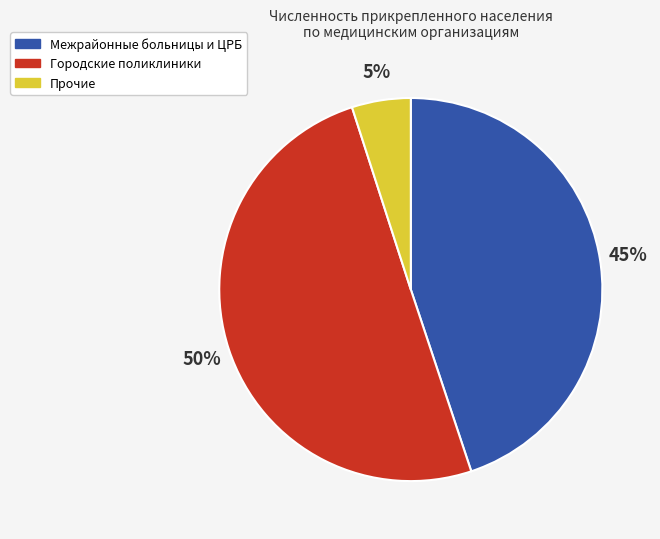

To the nearest percent, what is the difference between the largest and smallest slice percentages?

45%